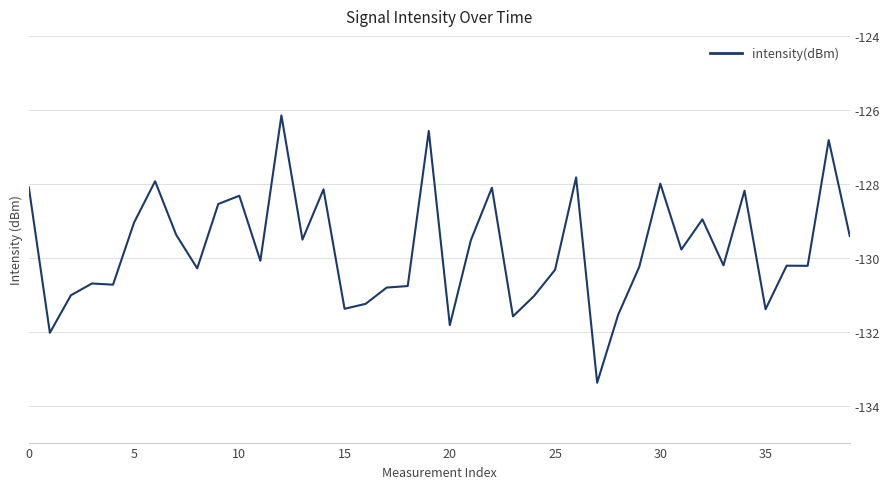

What is the average value?

-129.7